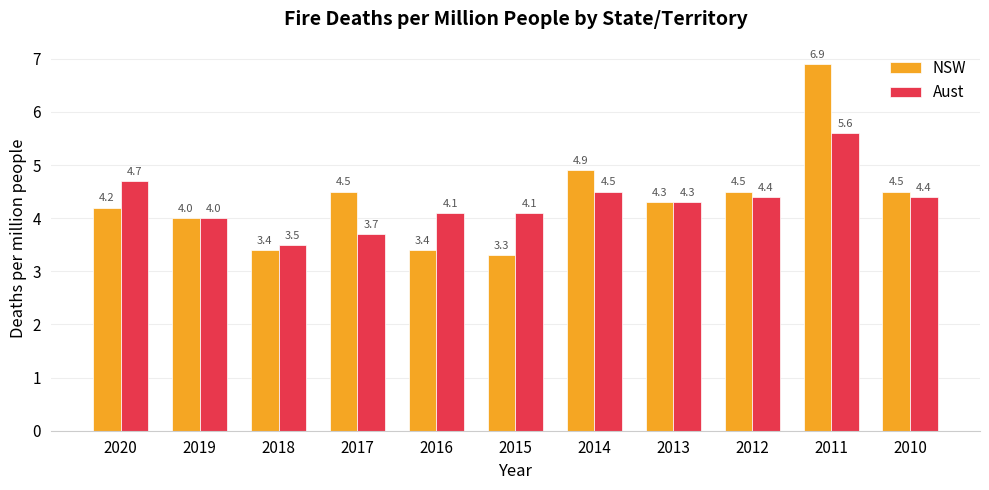

Reading left to right, transcribe all the data shown in this chart.

NSW: 2020=4.2	2019=4.0	2018=3.4	2017=4.5	2016=3.4	2015=3.3	2014=4.9	2013=4.3	2012=4.5	2011=6.9	2010=4.5
Aust: 2020=4.7	2019=4.0	2018=3.5	2017=3.7	2016=4.1	2015=4.1	2014=4.5	2013=4.3	2012=4.4	2011=5.6	2010=4.4